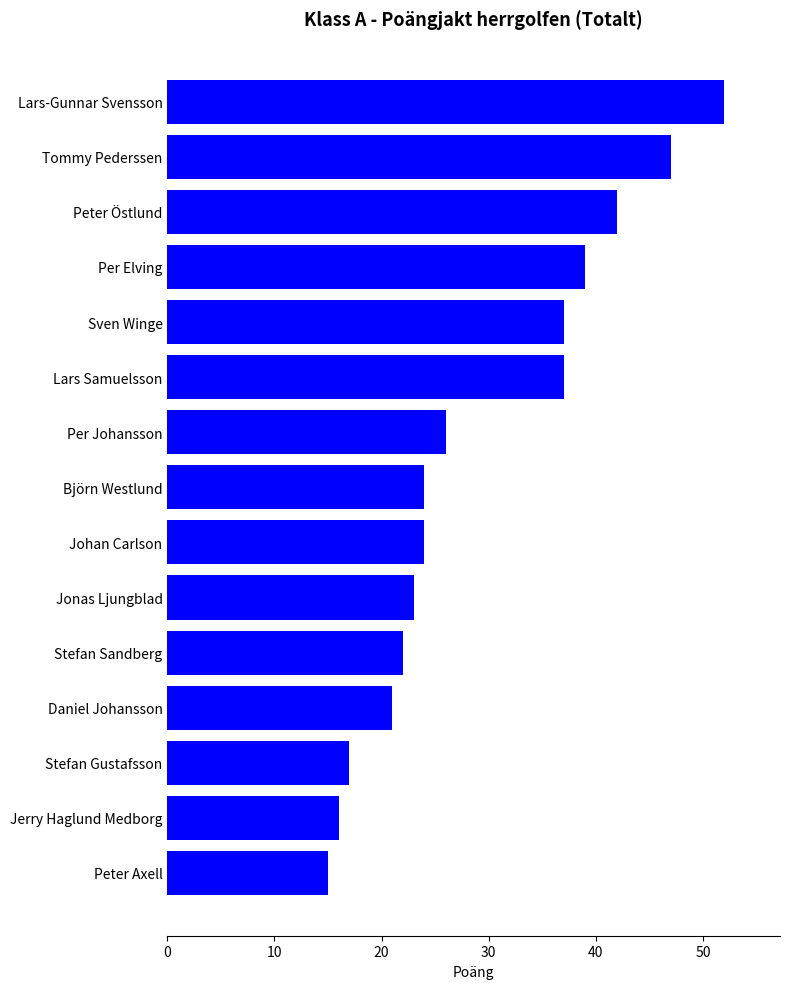

Is it true that the value at Johan Carlson is 42?

False